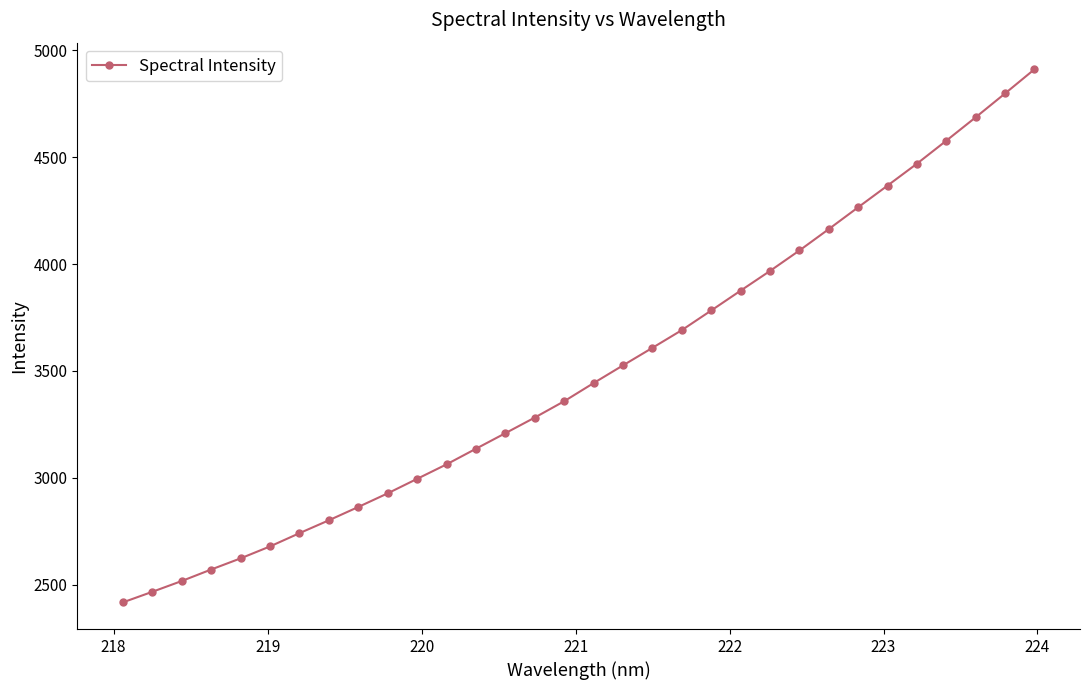

What is the value of the 7th point from the left?

2740.7